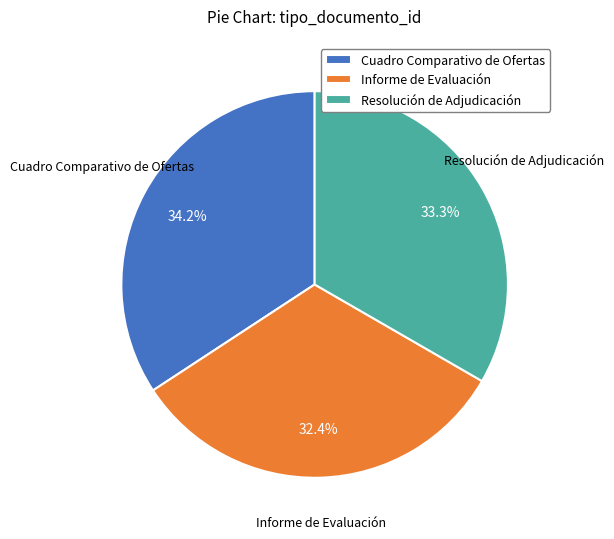

Is it true that Informe de Evaluación is 46% of the pie?

False